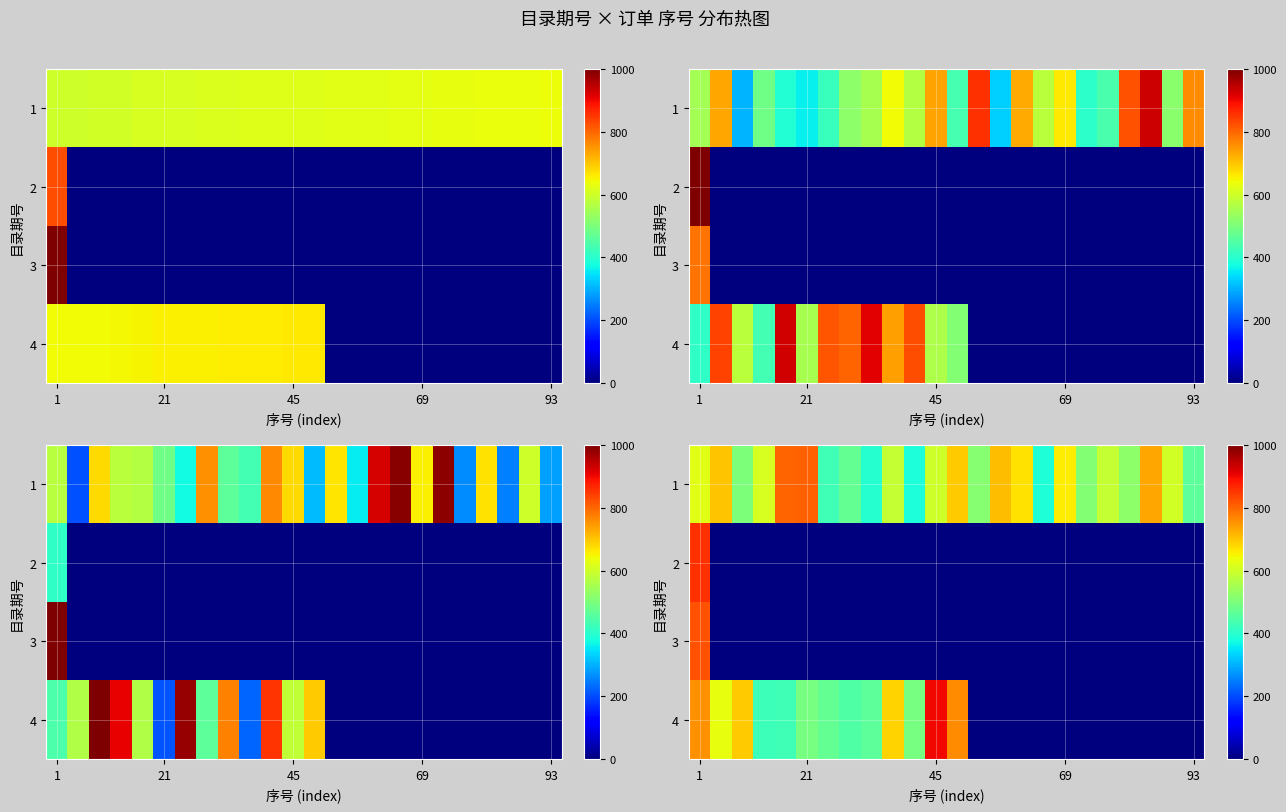

At 1, list the series in order from largest to smallest.

2, 3, 4, 1